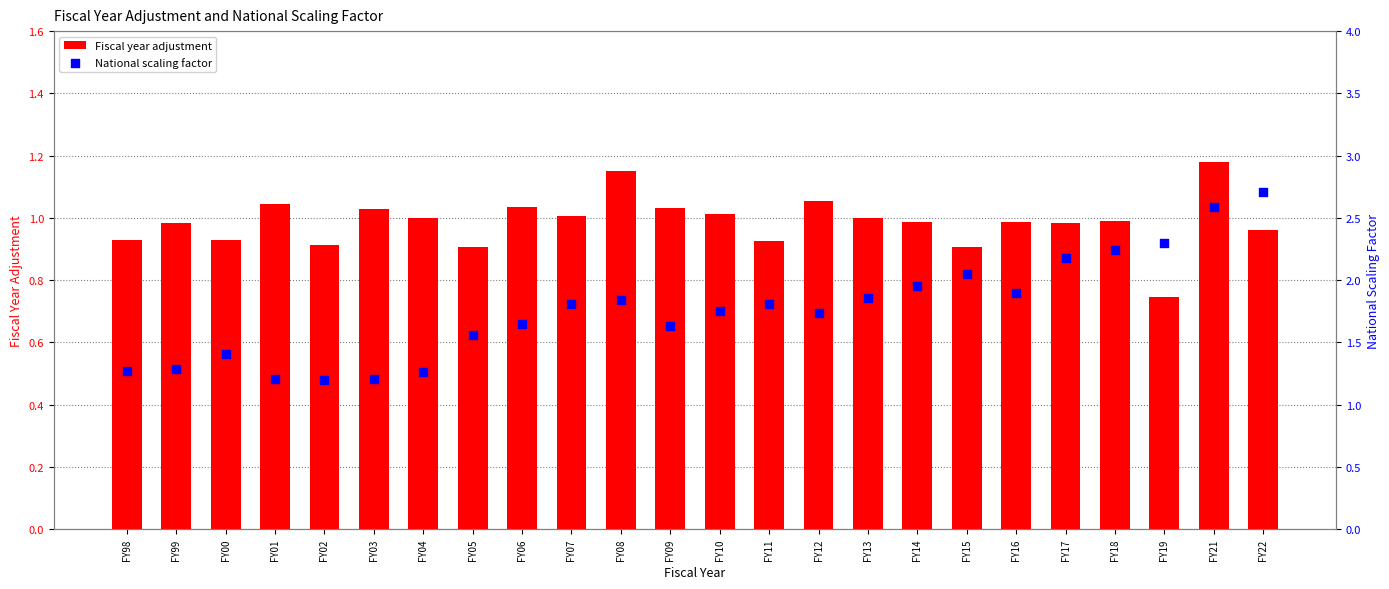

What is the total value across all series at FY08?

3.0